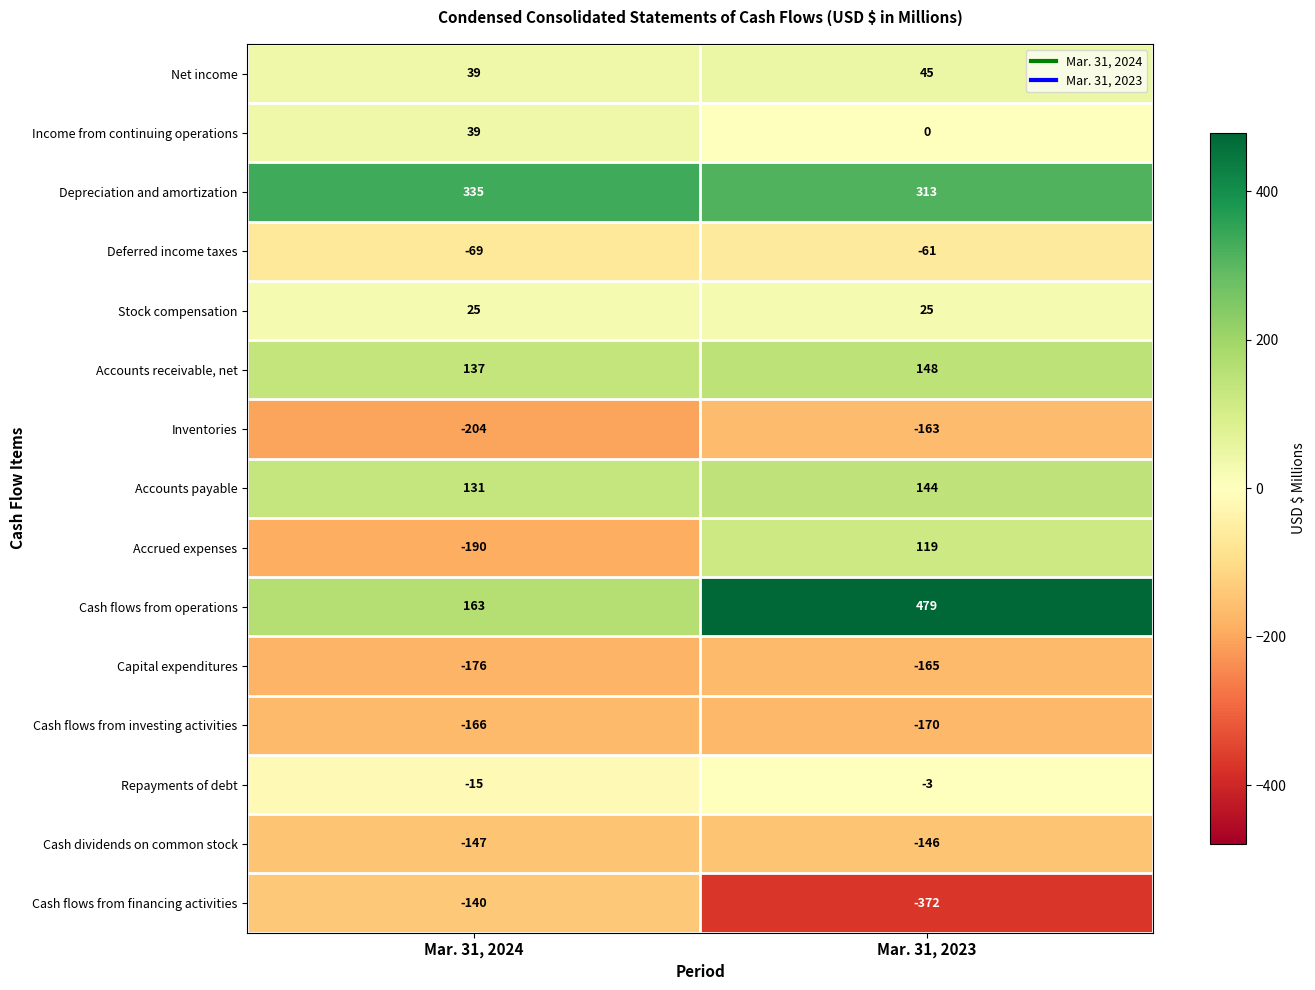

How many categories are shown in the chart?

2